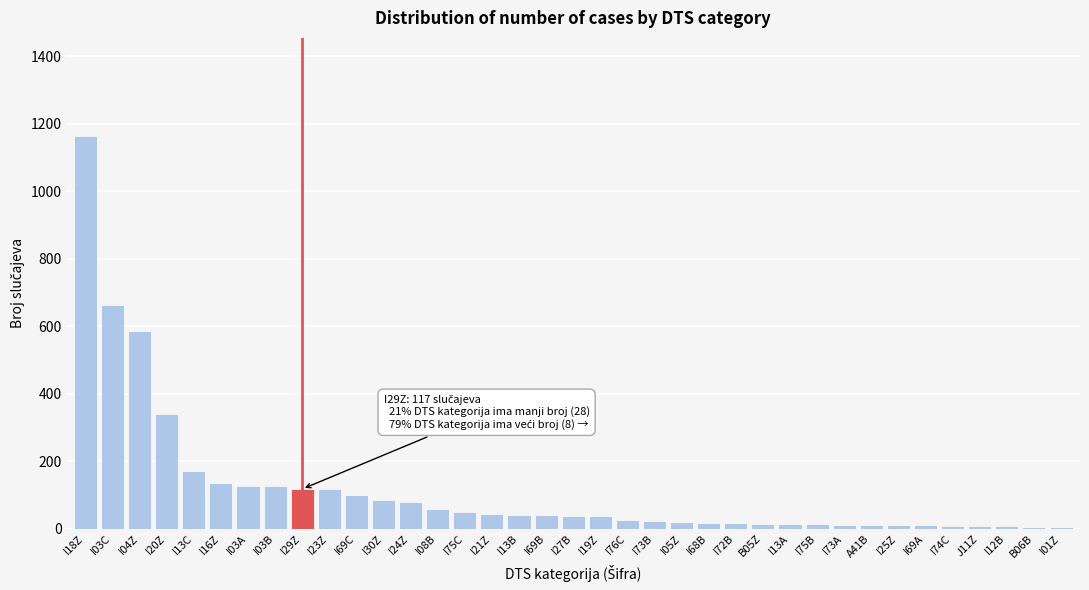

True or false: the data shows 8 at I74C.

True